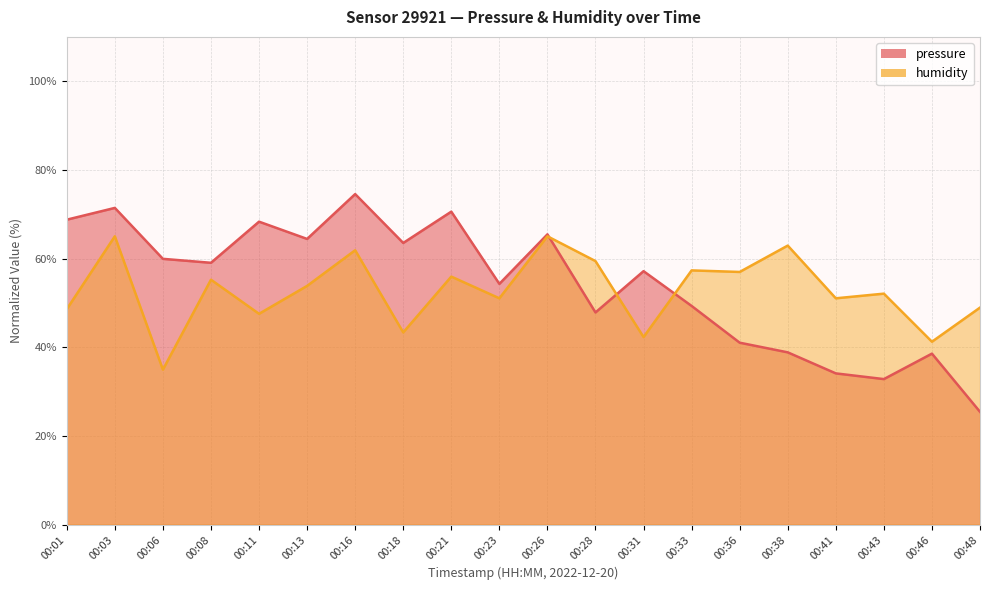

How many times do pressure and humidity cross each other?

3